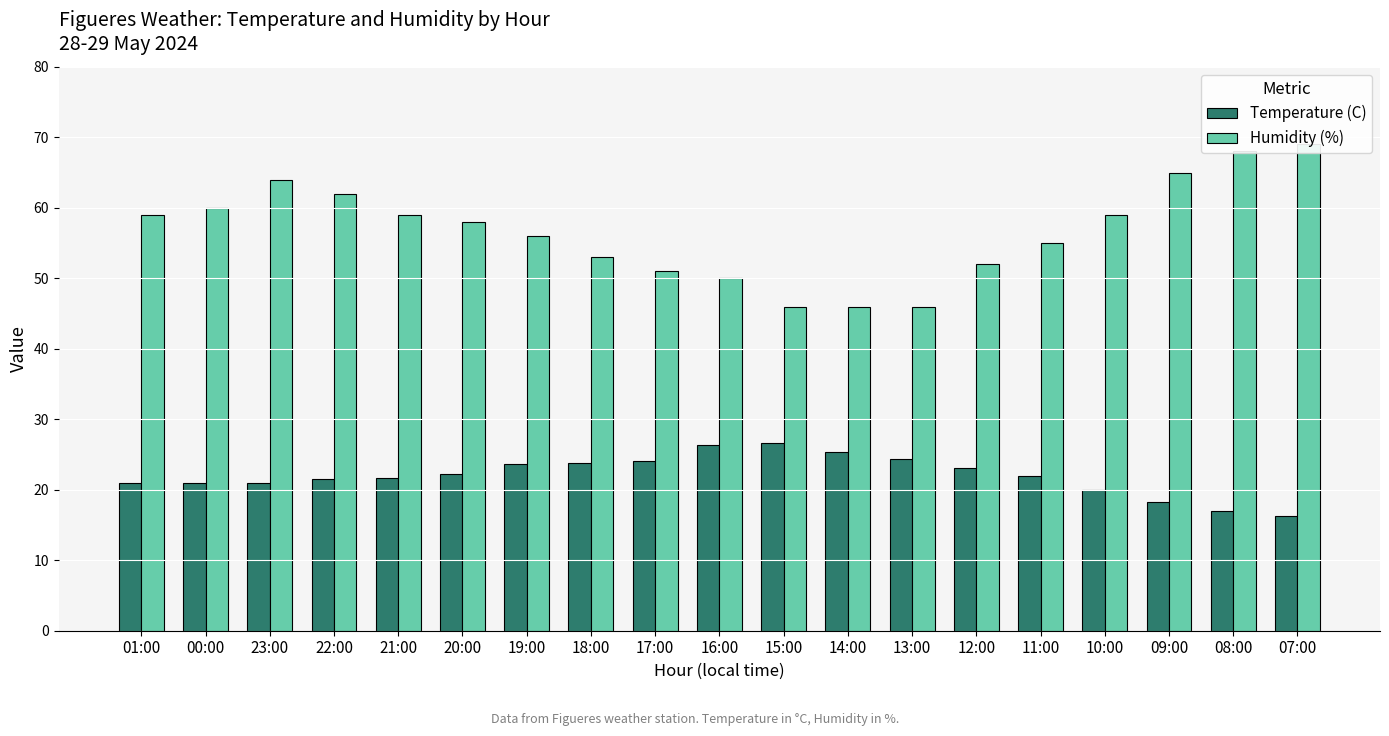

Which series has the largest total across all categories?

Humidity (%)